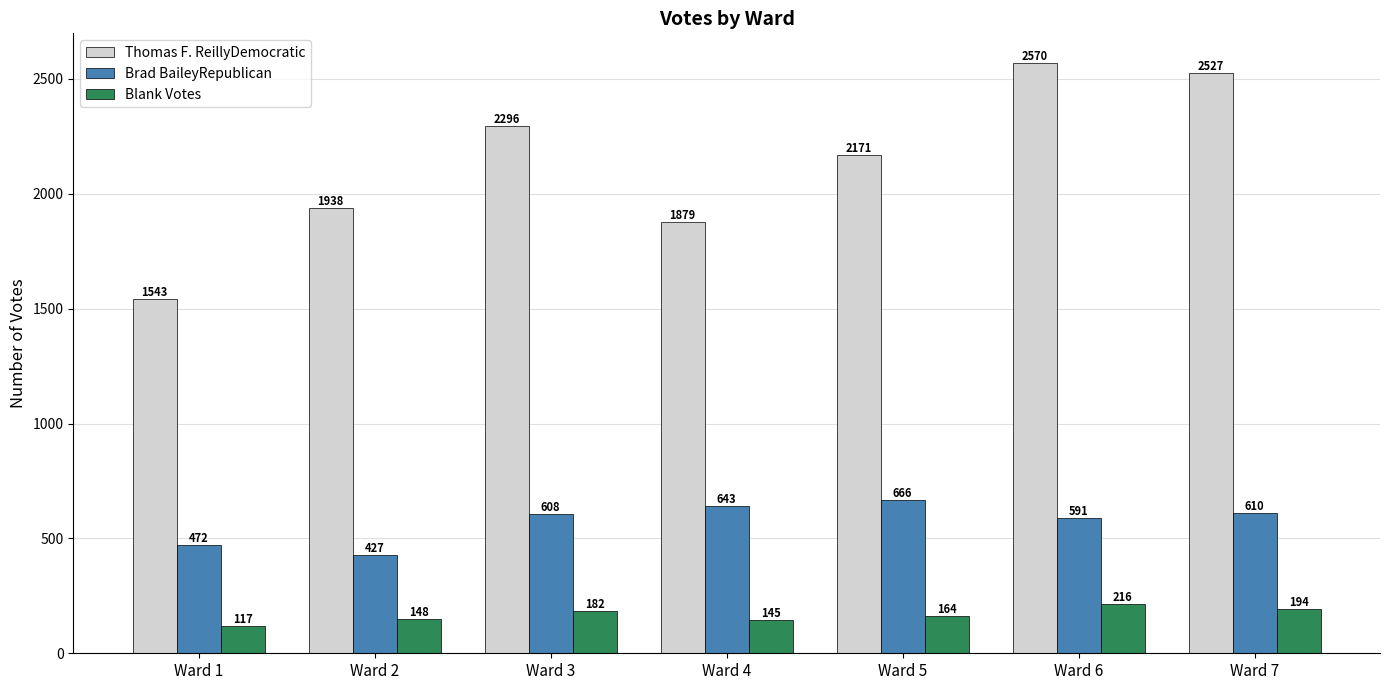

Where is Thomas F. ReillyDemocratic nearest to the value 2056?

Ward 5